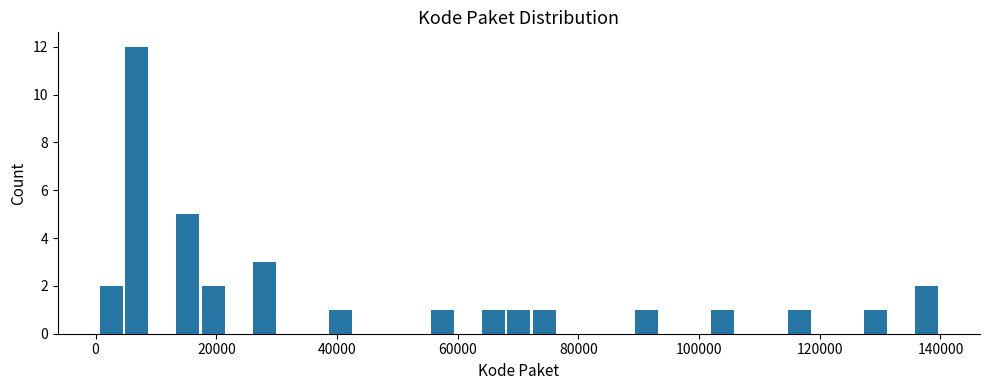

Around what value on the x-axis is the tallest bar? Give the approximate position of its centre, as read against the axis.

6000